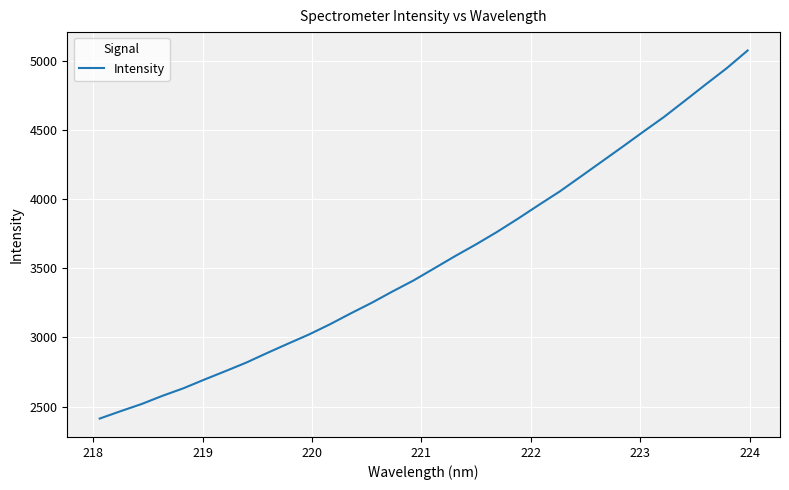

Is this an area chart (filled region under the line)?

No